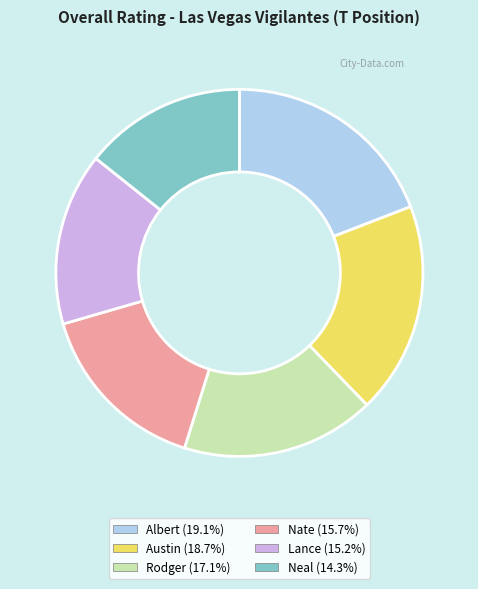

Which has a higher value, Lance or Albert?

Albert